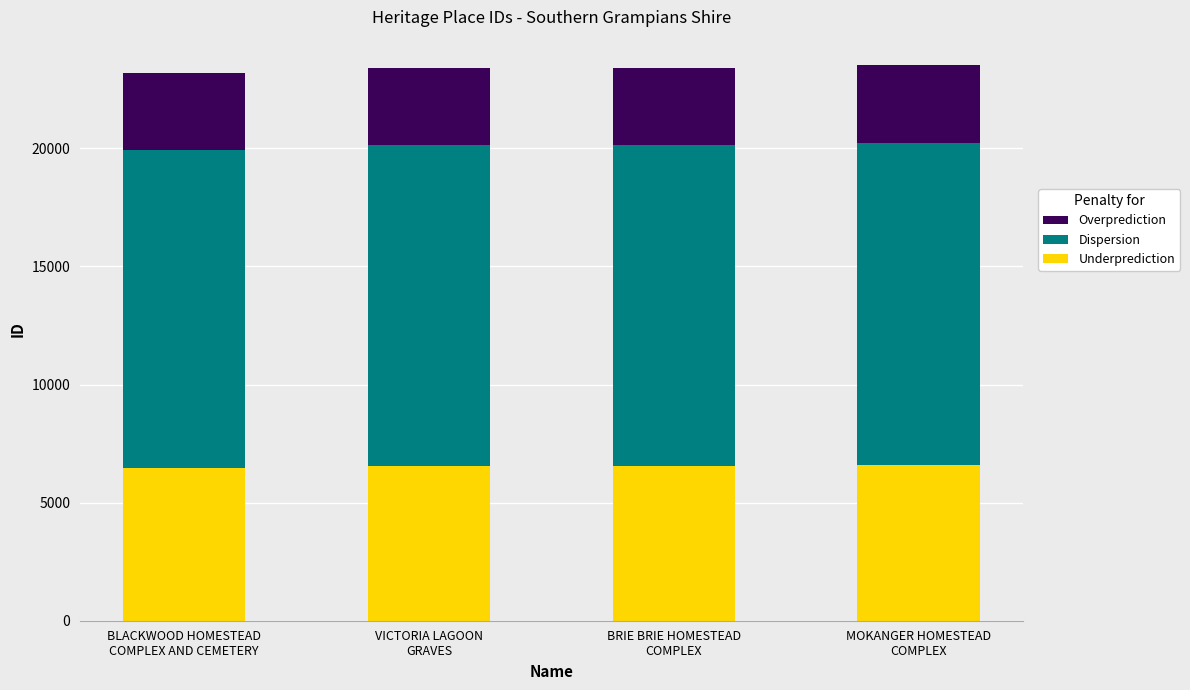

How many bars are there in total?

4